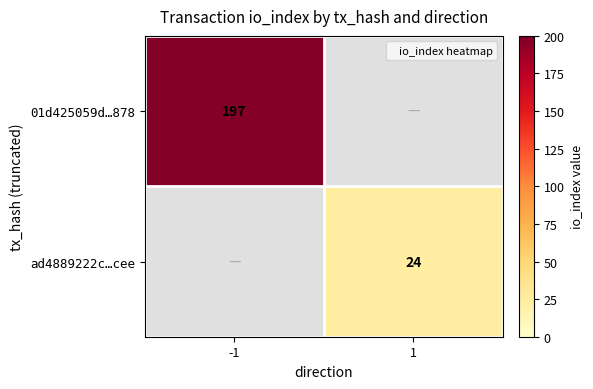

At 1, list the series in order from smallest to largest.

01d425059d…878, ad4889222c…cee